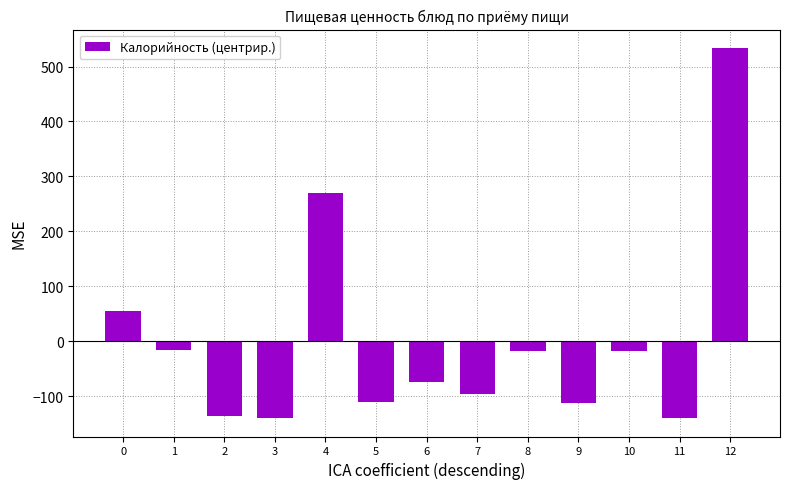

Which category has the highest value across all series?

12